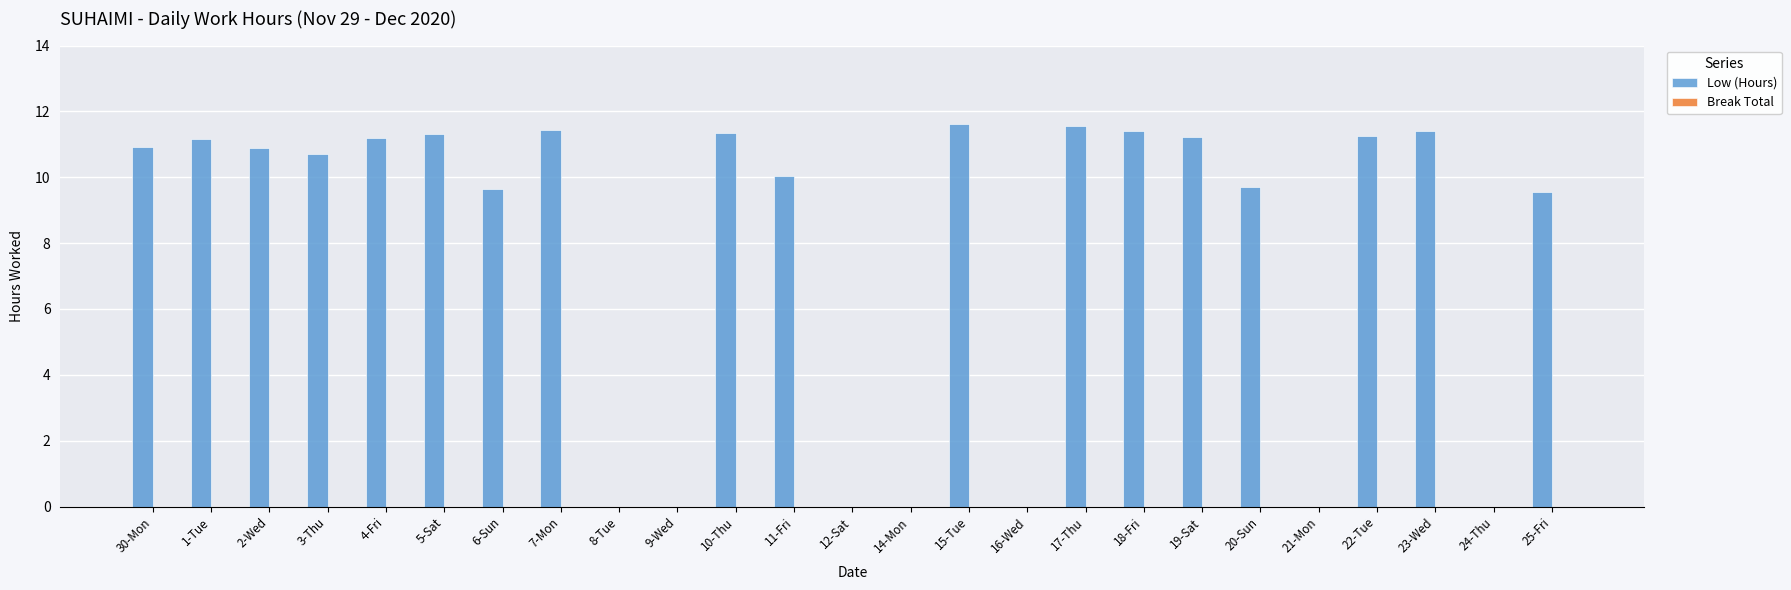

Between 6-Sun and 15-Tue, which is larger?

15-Tue